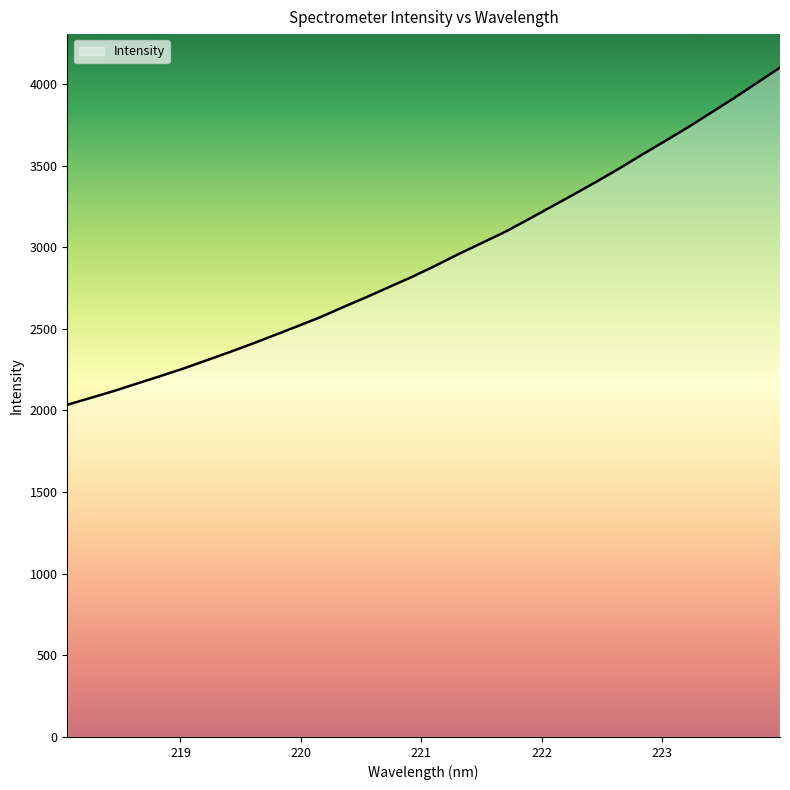

What is the difference between the maximum and minimum values?

2065.6